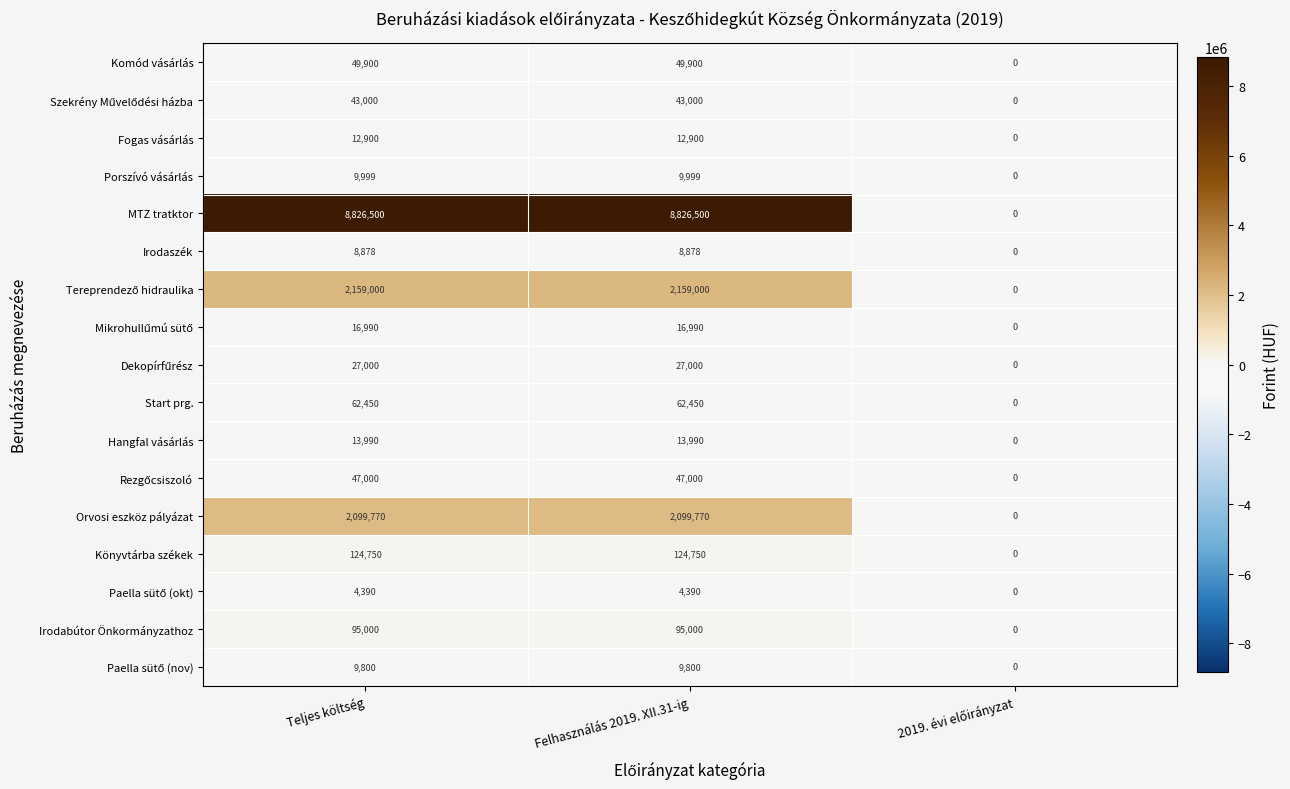

The value of Könyvtárba székek at Felhasználás 2019. XII.31-ig is 124750. True or false?

True